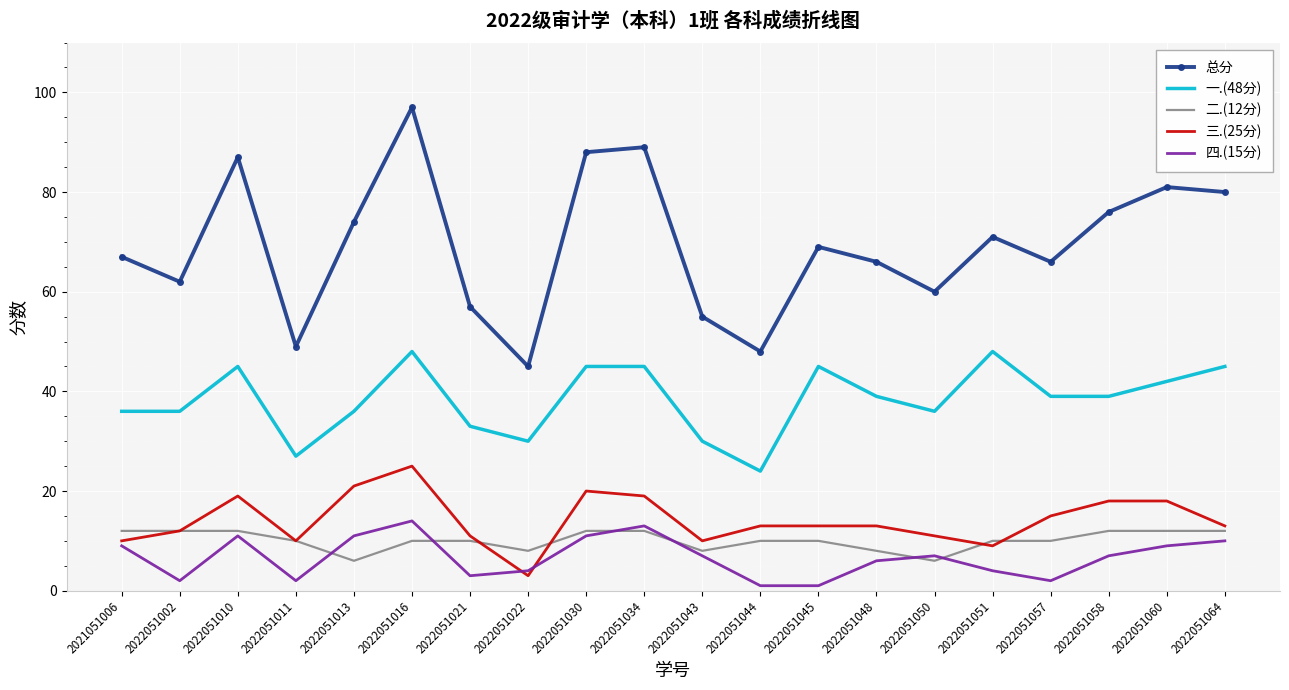

True or false: 一.(48分) has a value of 30 at 2022051043.

True